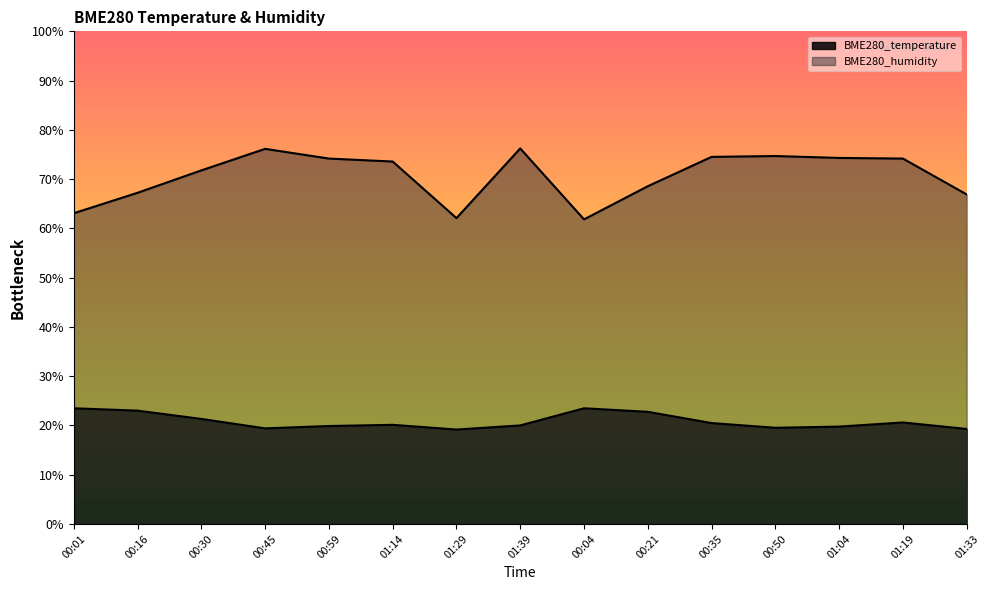

At which category is the sum across all series the highest?

01:39